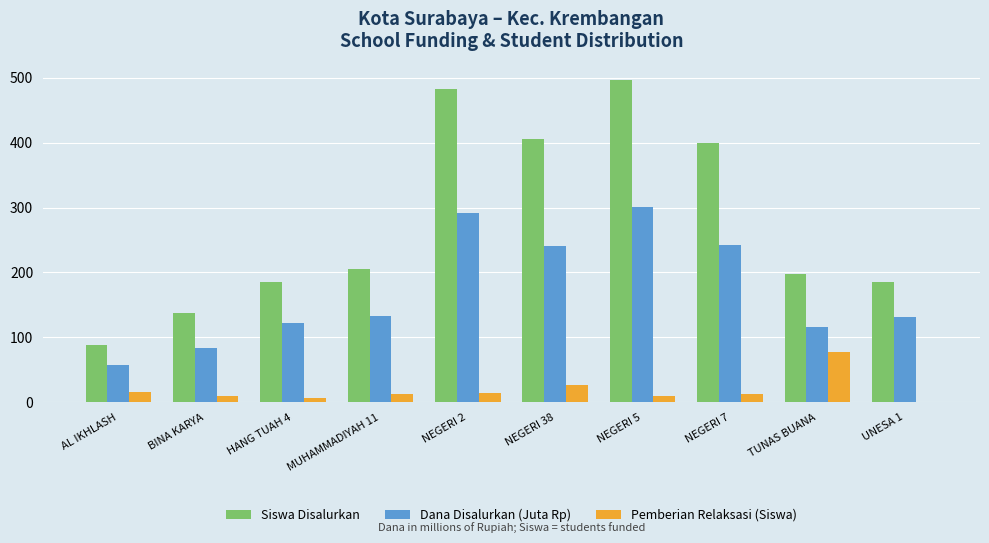

True or false: Dana Disalurkan (Juta Rp) has a value of 57.8 at AL IKHLASH.

True